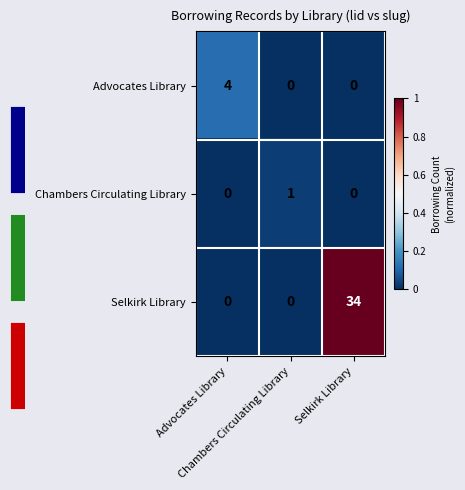

Which series changed the most between Advocates Library and Chambers Circulating Library?

Advocates Library